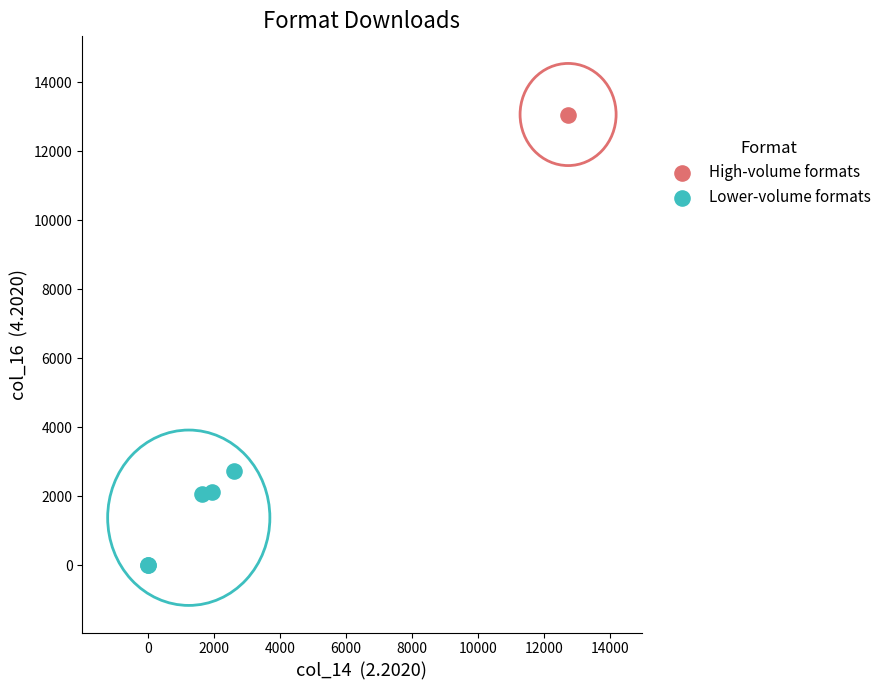

What are all the series names shown in the legend?

High-volume formats, Lower-volume formats